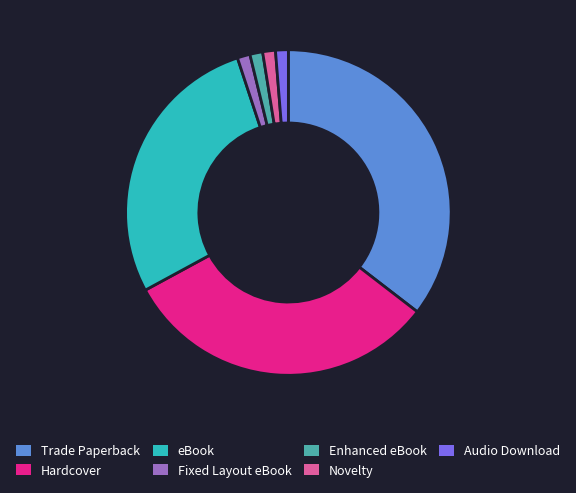

What is the ratio of the value at eBook to the value at Fixed Layout eBook?

22.0